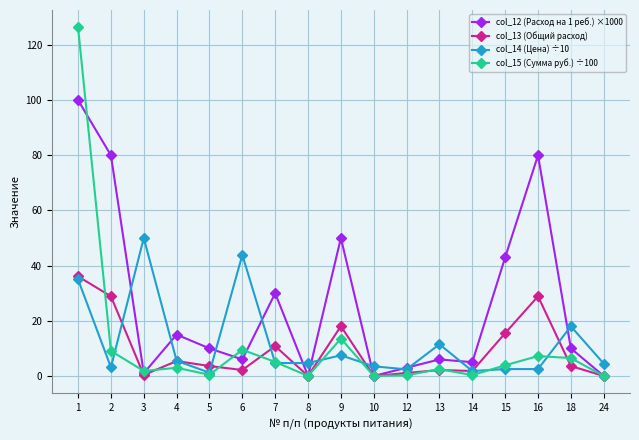

Is the value of col_13 (Общий расход) at 16 greater than the value of col_12 (Расход на 1 реб.) ×1000 at 12?

Yes